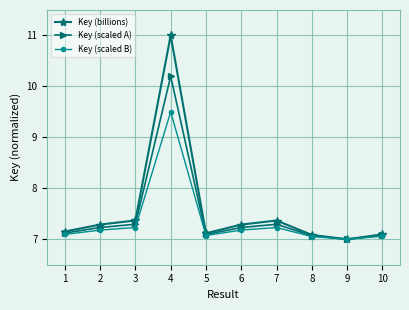

The Key (billions) series shows 12.2 at 5. True or false?

False